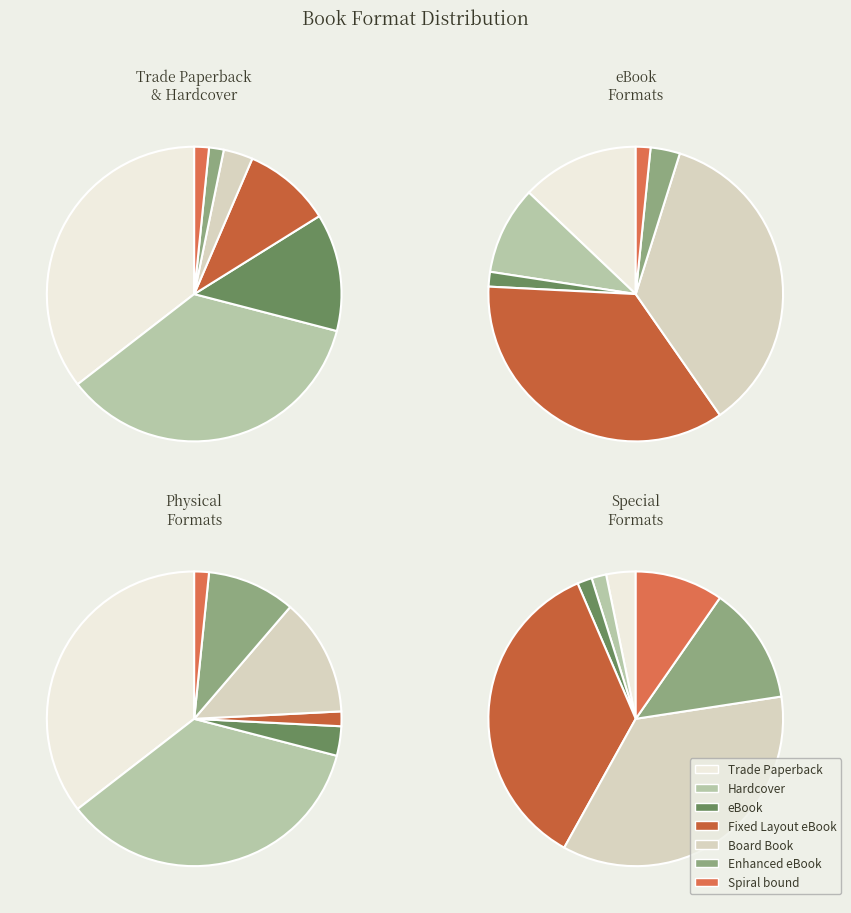

Combined, do Spiral bound and eBook account for over 50%?

No